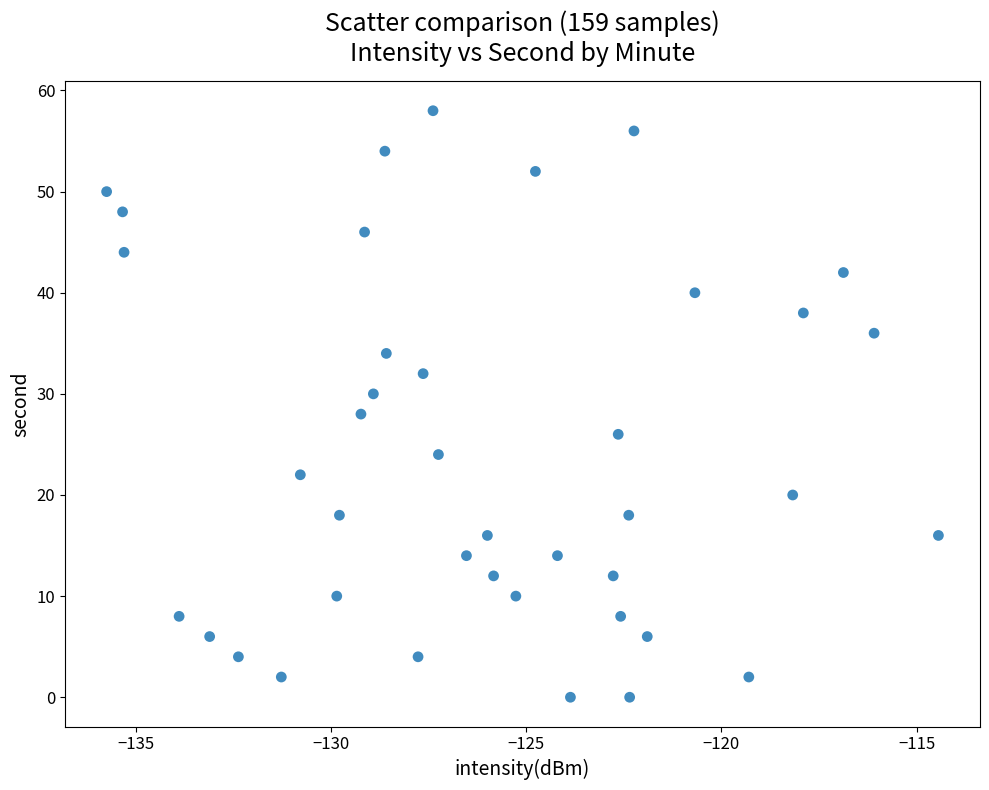

What is the range of Y values (max minus min)?

58